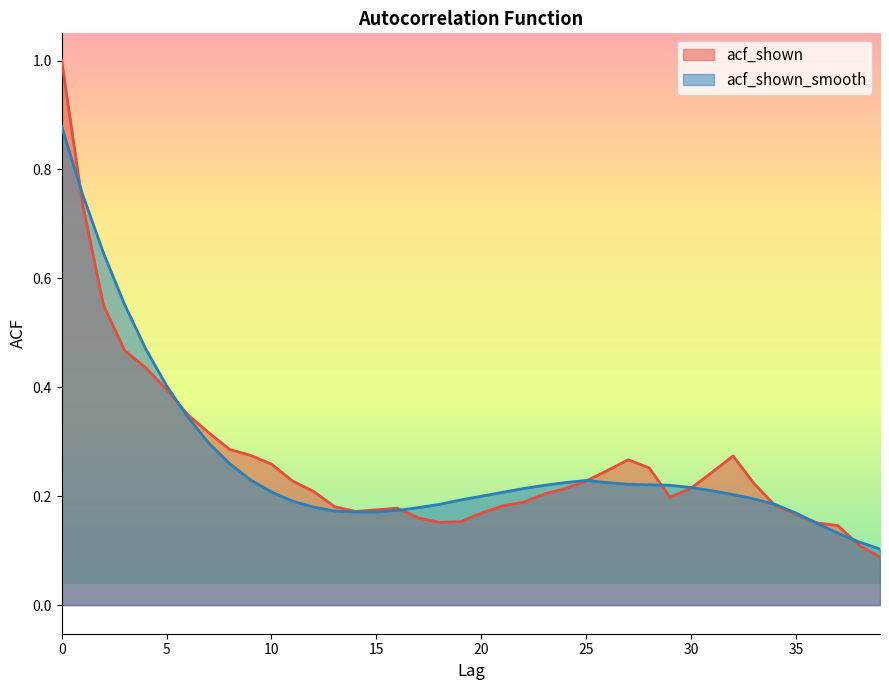

What is the approximate value of acf_shown at 9?

0.3